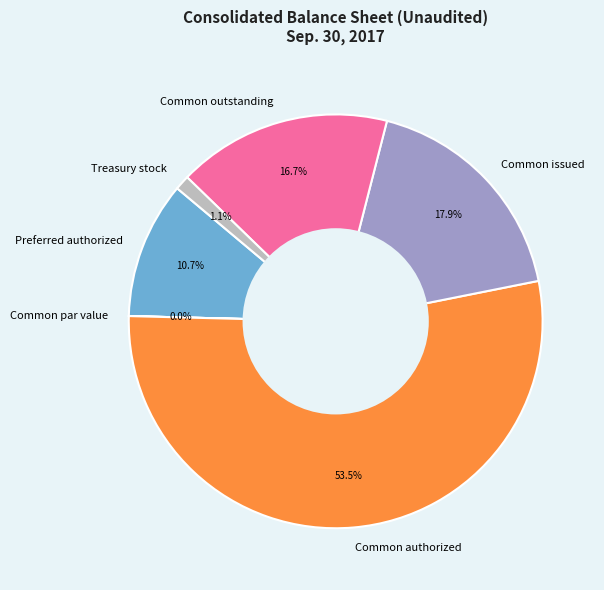

What is the majority slice?

Common authorized